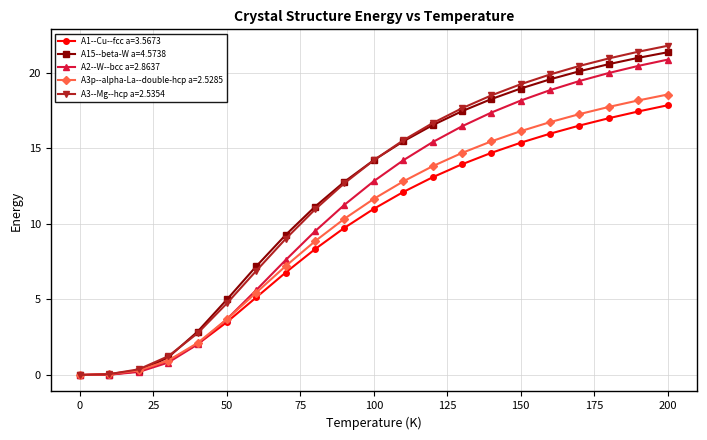

What is the value of the A3p--alpha-La--double-hcp a=2.5285 point at the 6th from the left?

3.7